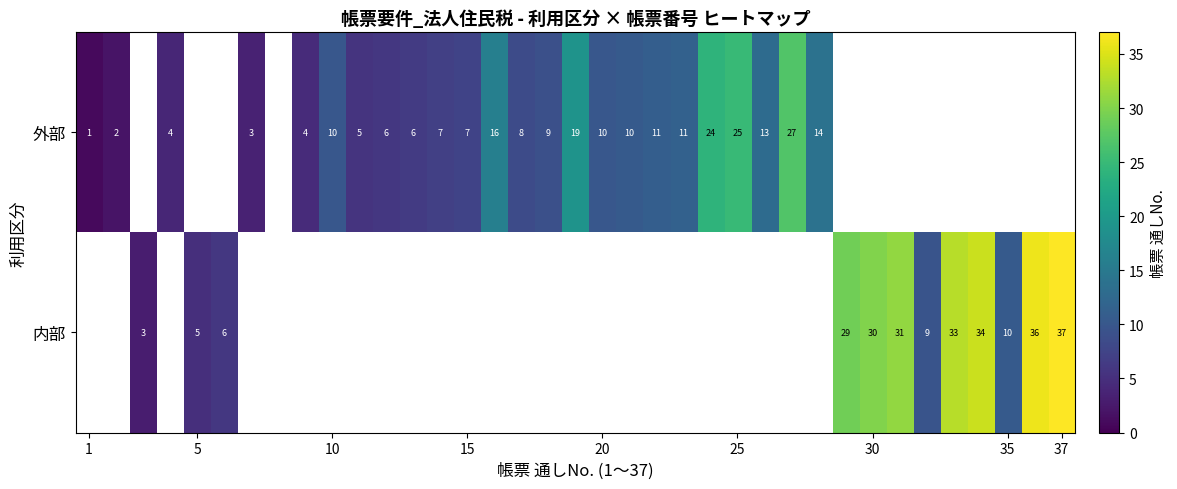

True or false: 外部 has a value of 7 at 15.

True